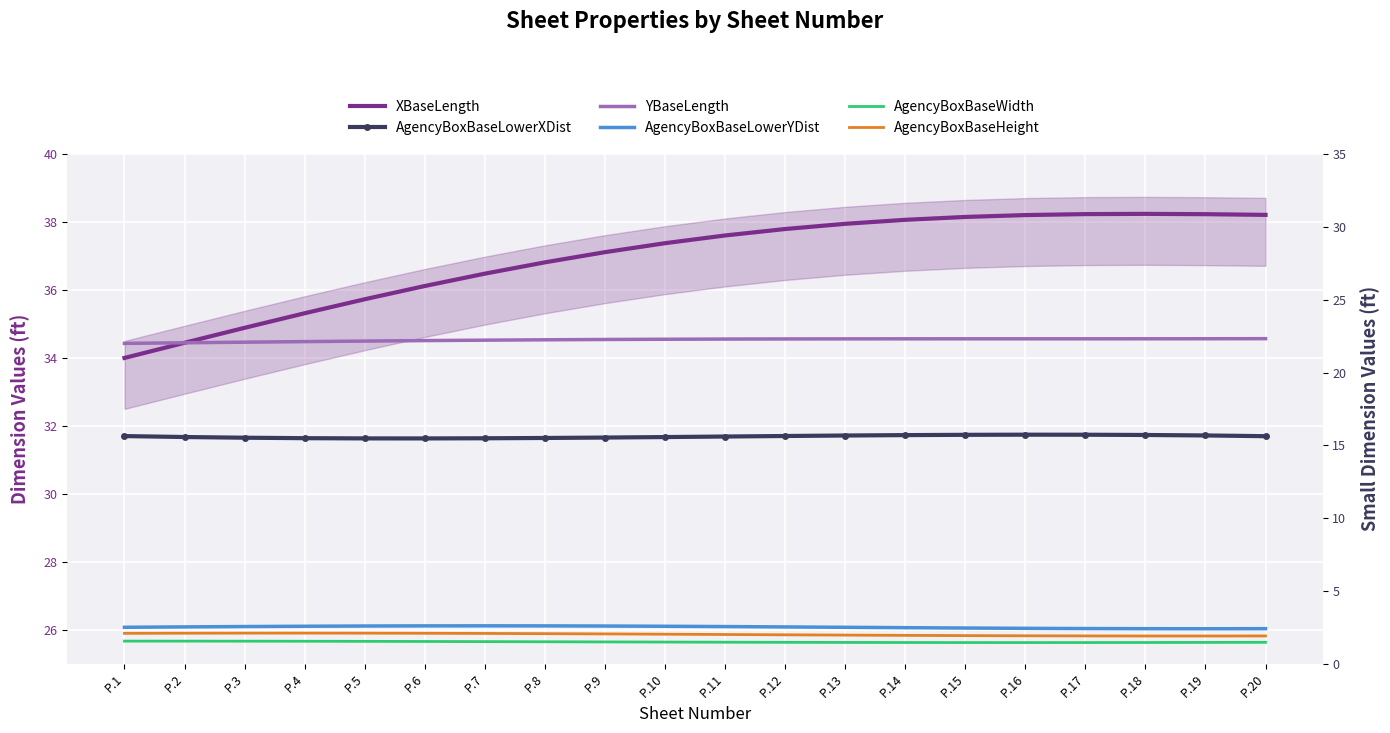

The value of AgencyBoxBaseLowerXDist at P.16 is 31.7. True or false?

True